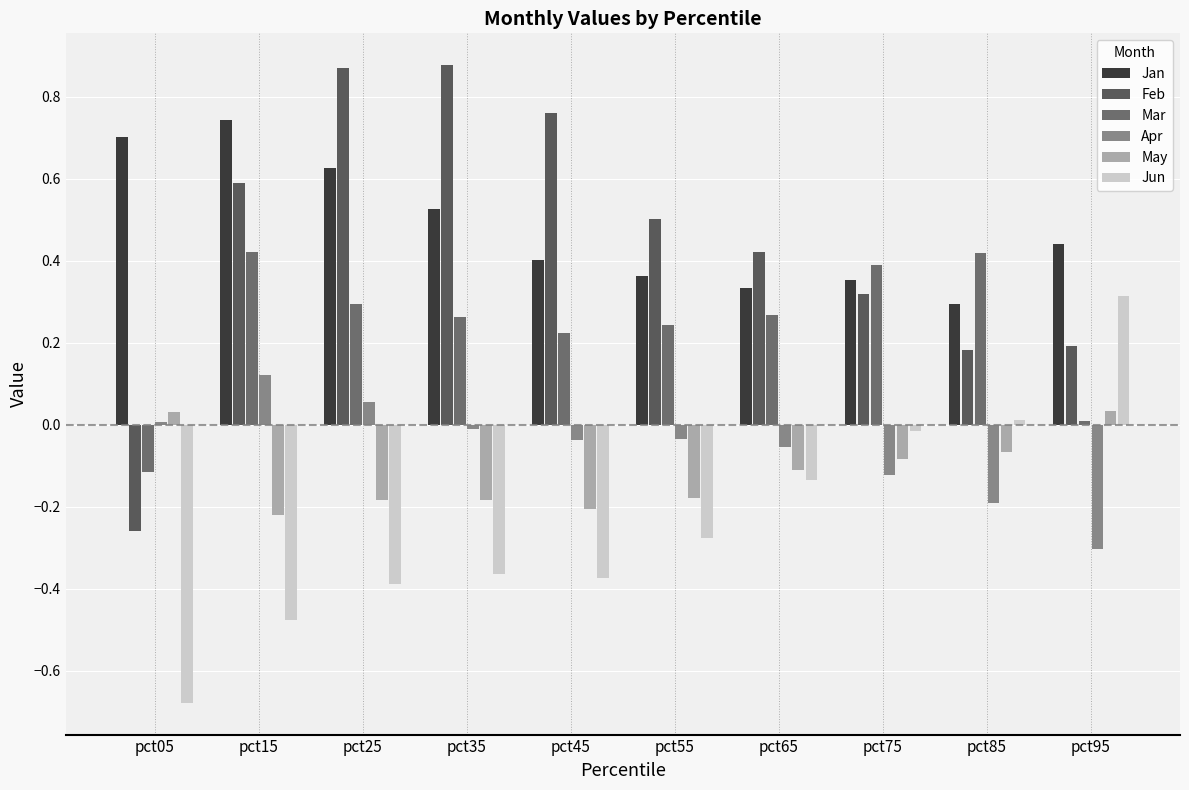

At which category is the sum across all series the highest?

pct25